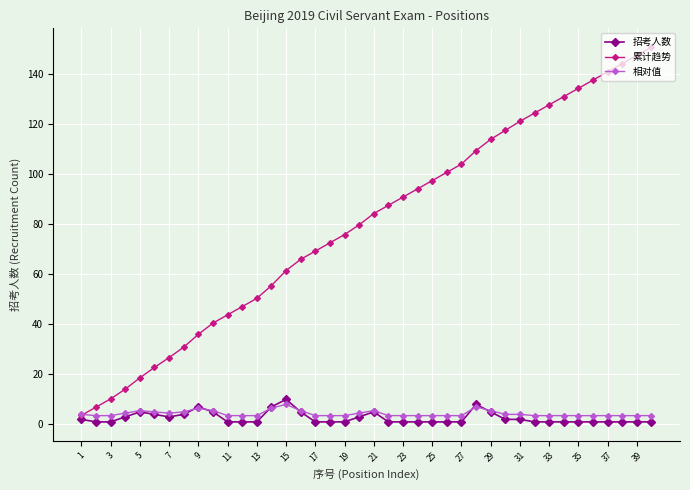

What are all the series names shown in the legend?

招考人数, 累计趋势, 相对值